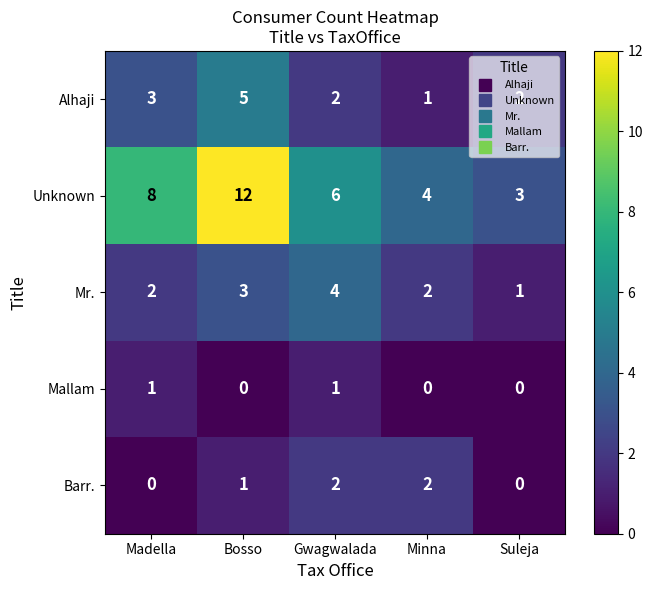

Count the number of data series in this chart.

5